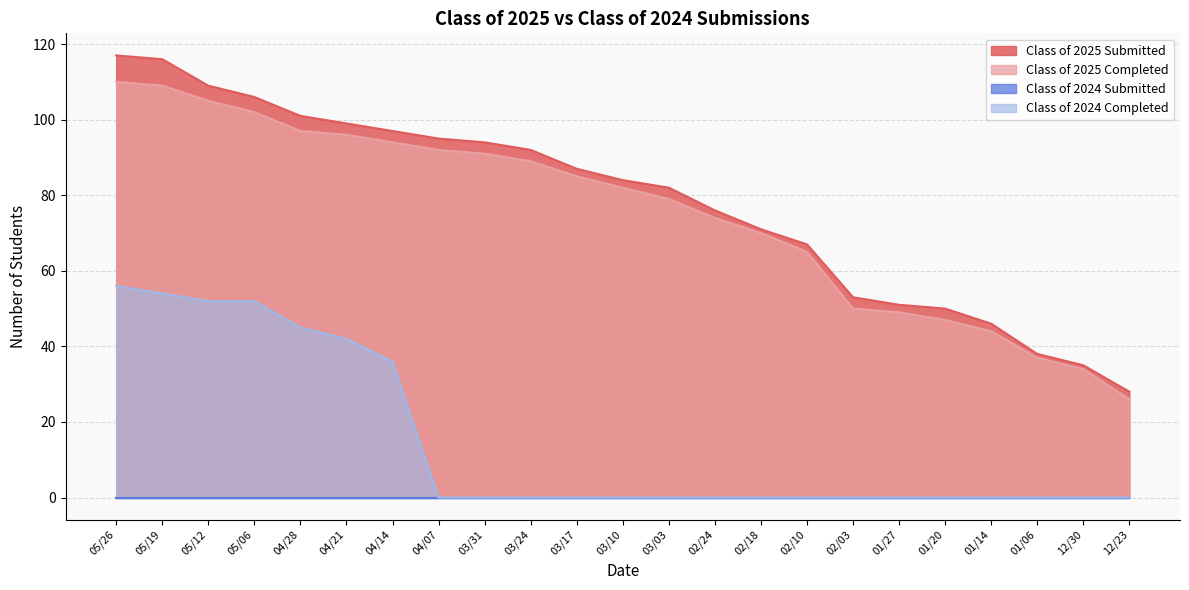

What is the label of the 1st point from the right?

12/23